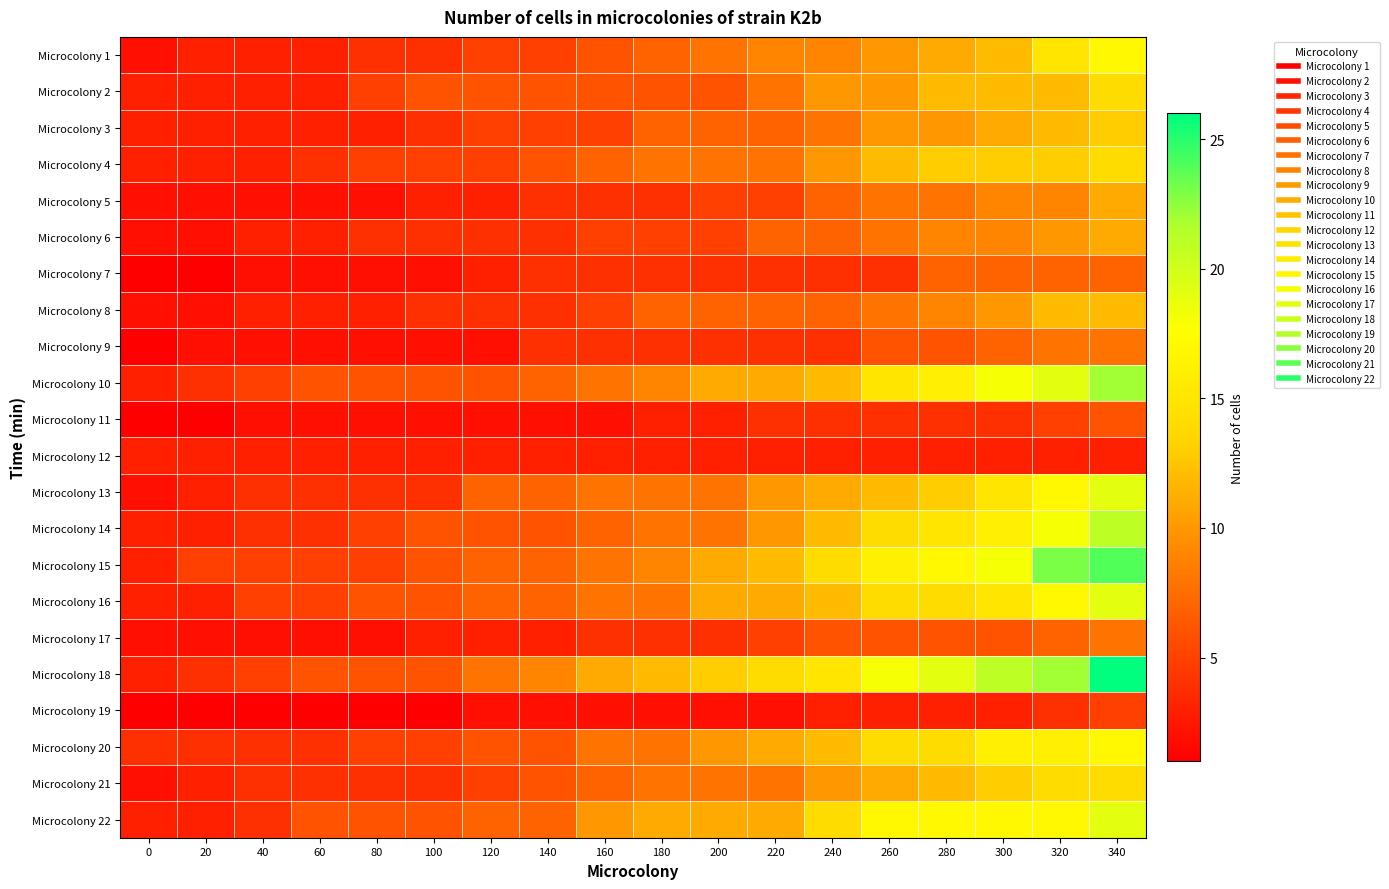

How many distinct data groups are displayed?

22